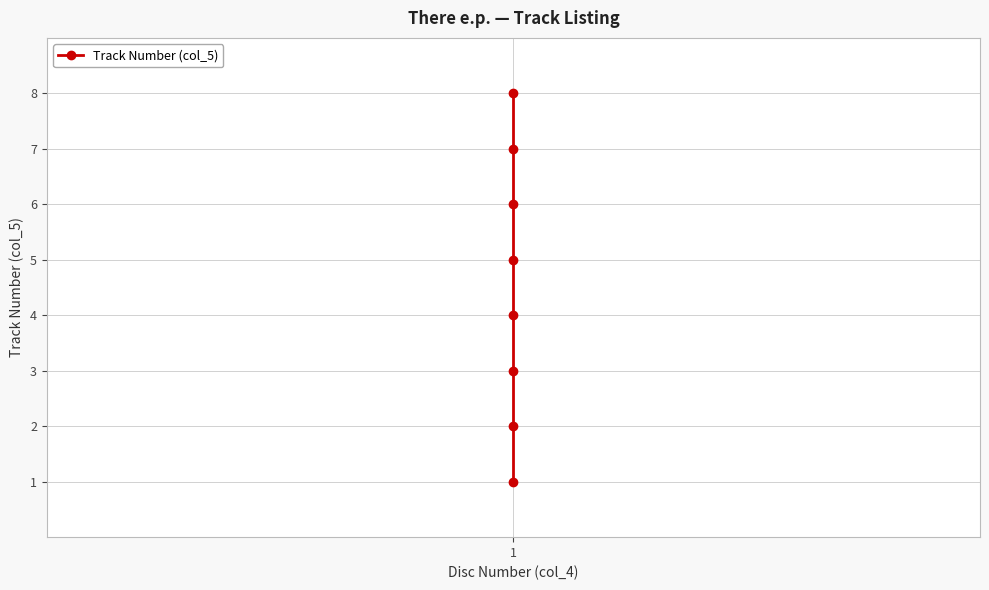

Count the number of data series in this chart.

1